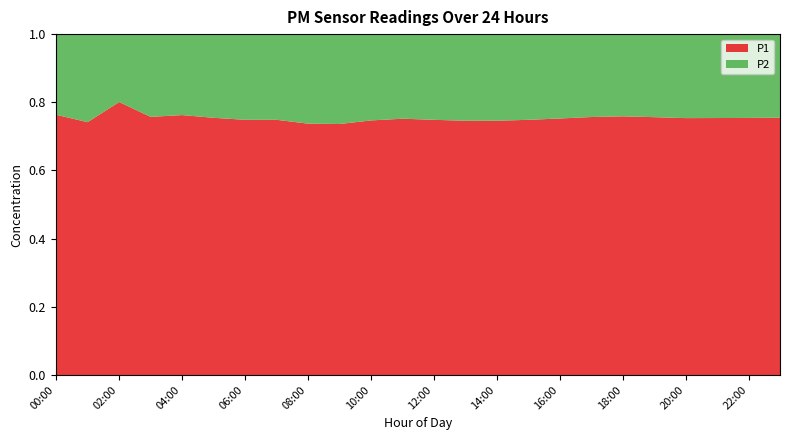

Which category has the highest value in the P1 series?

02:00